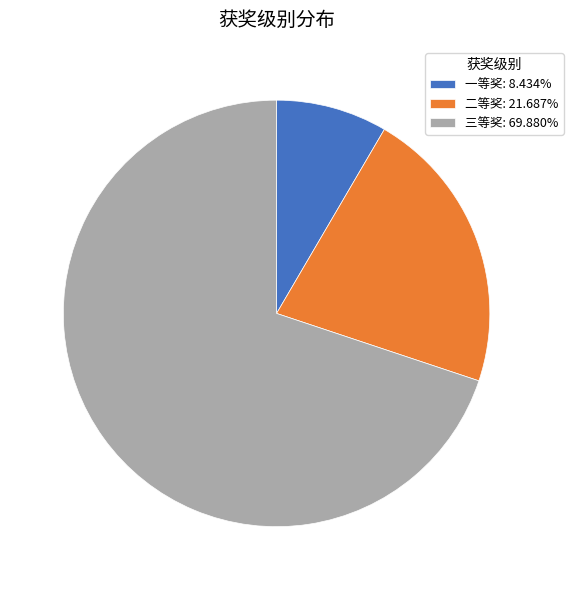

What is the smallest slice in the pie chart?

一等奖